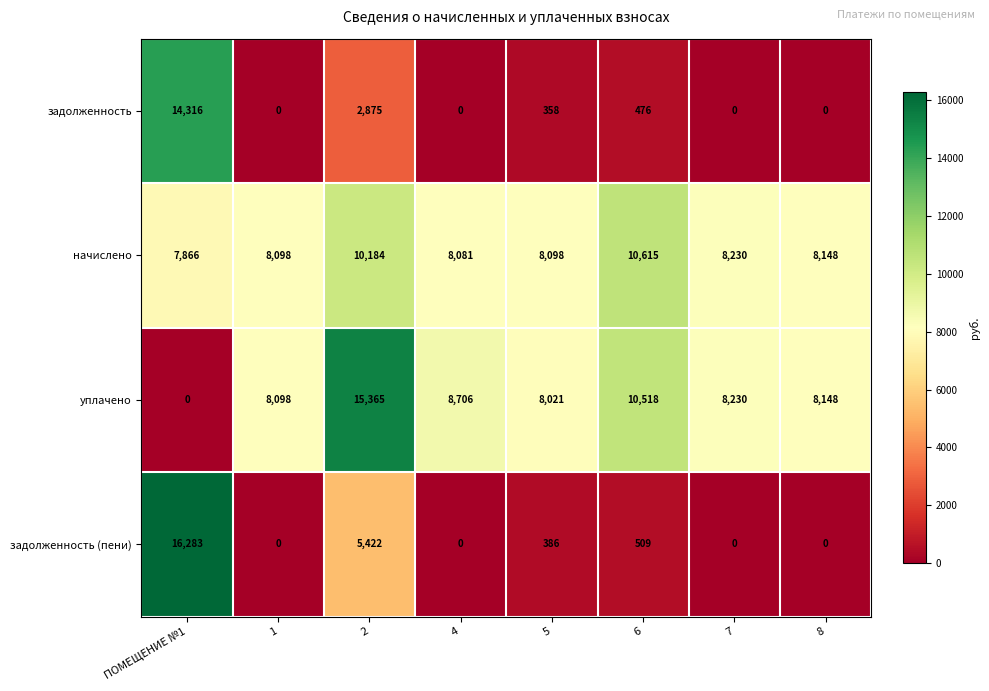

Which series has the largest range (max minus min)?

задолженность (пени)